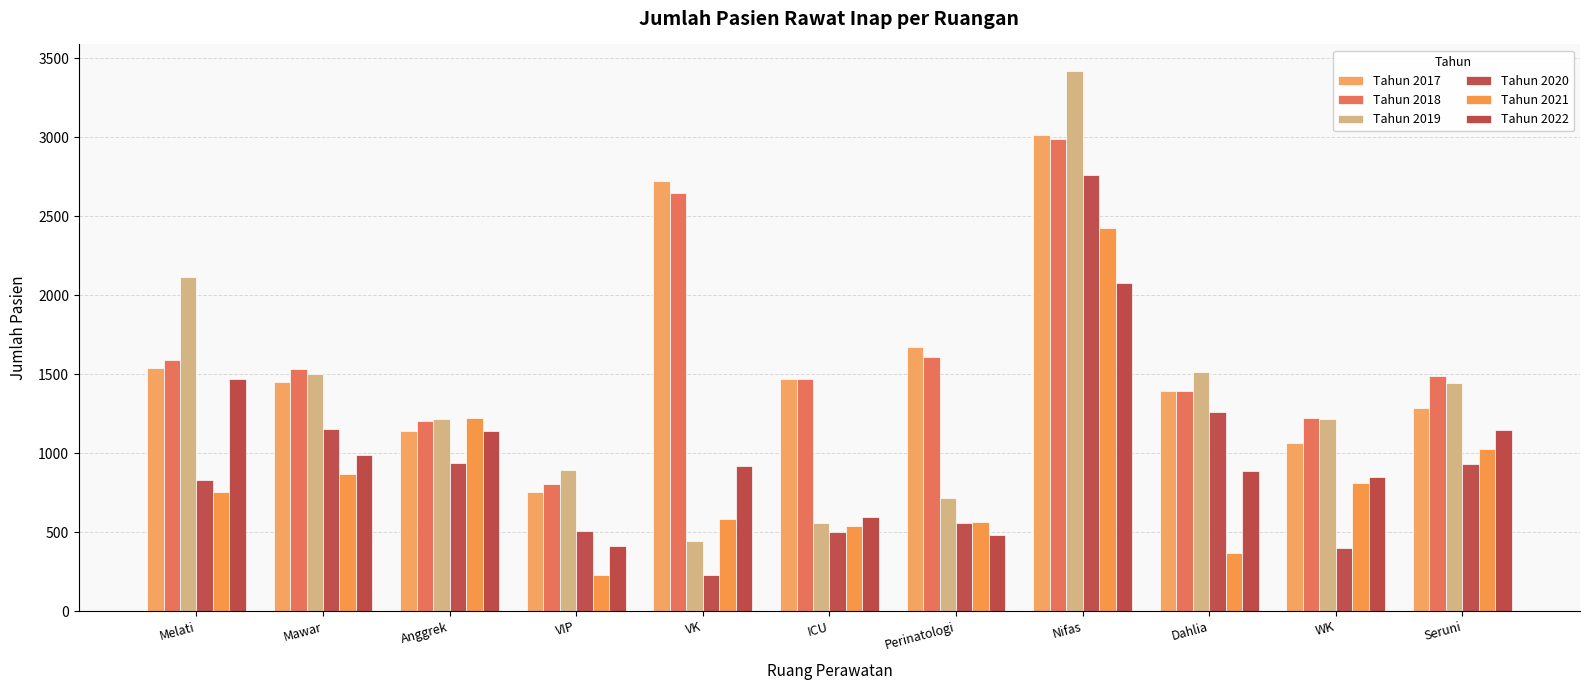

How many data points does each series have?

11